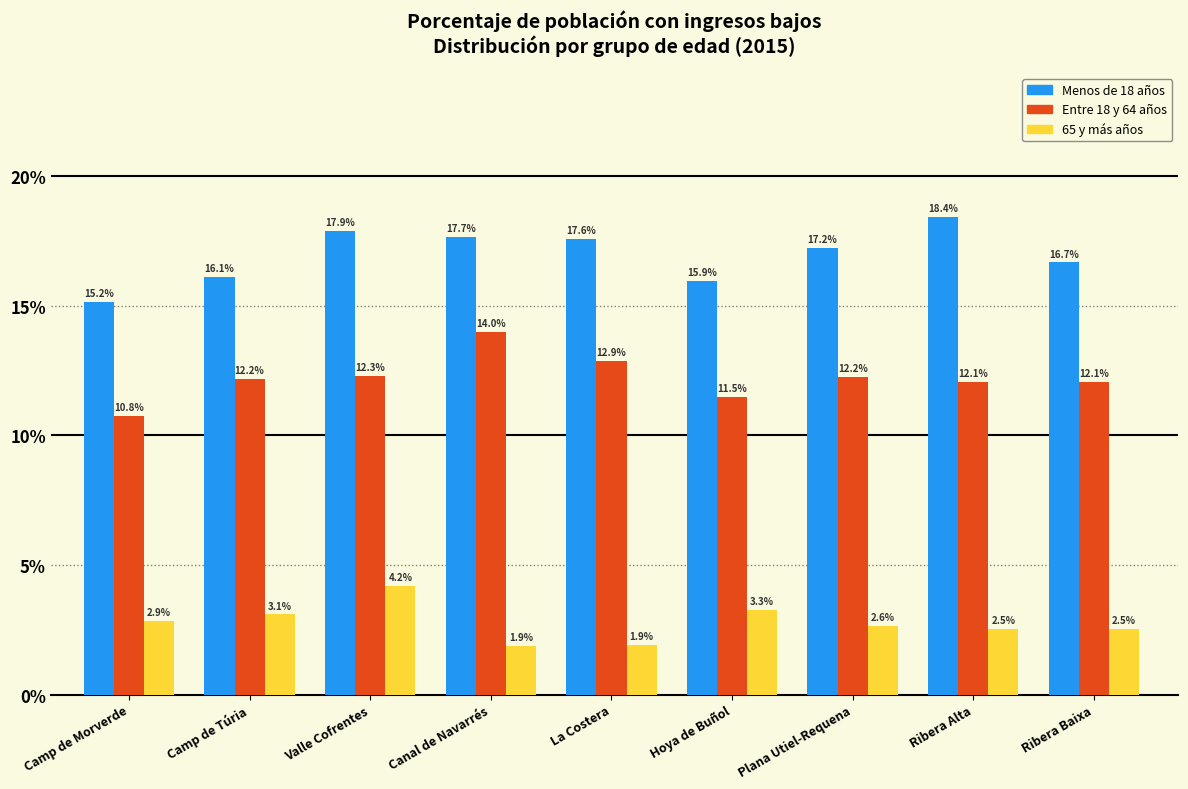

Rank the series by their average value, from lowest to highest.

65 y más años, Entre 18 y 64 años, Menos de 18 años